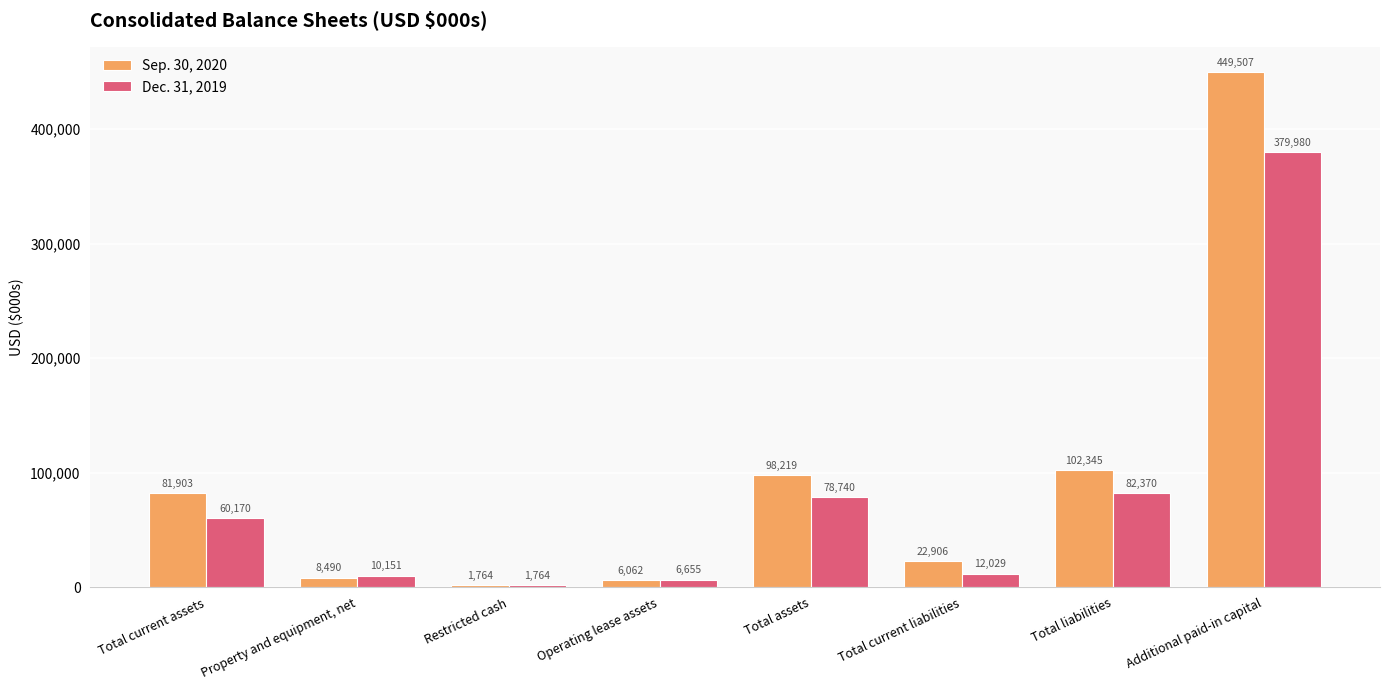

Where is Sep. 30, 2020 nearest to the value 225635?

Total liabilities